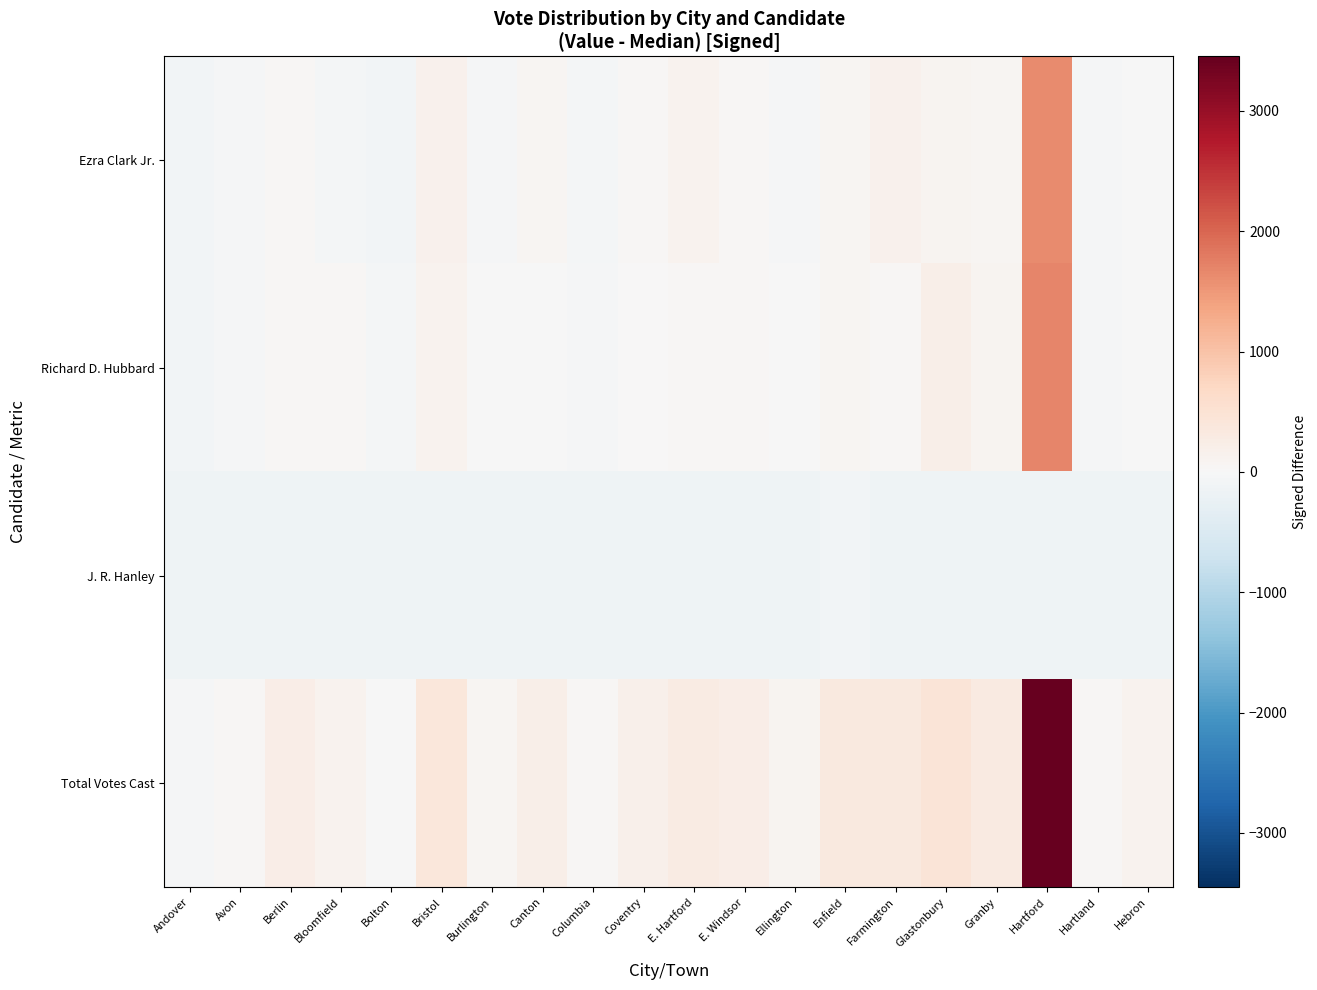

Which series changed the most between Andover and Avon?

Total Votes Cast